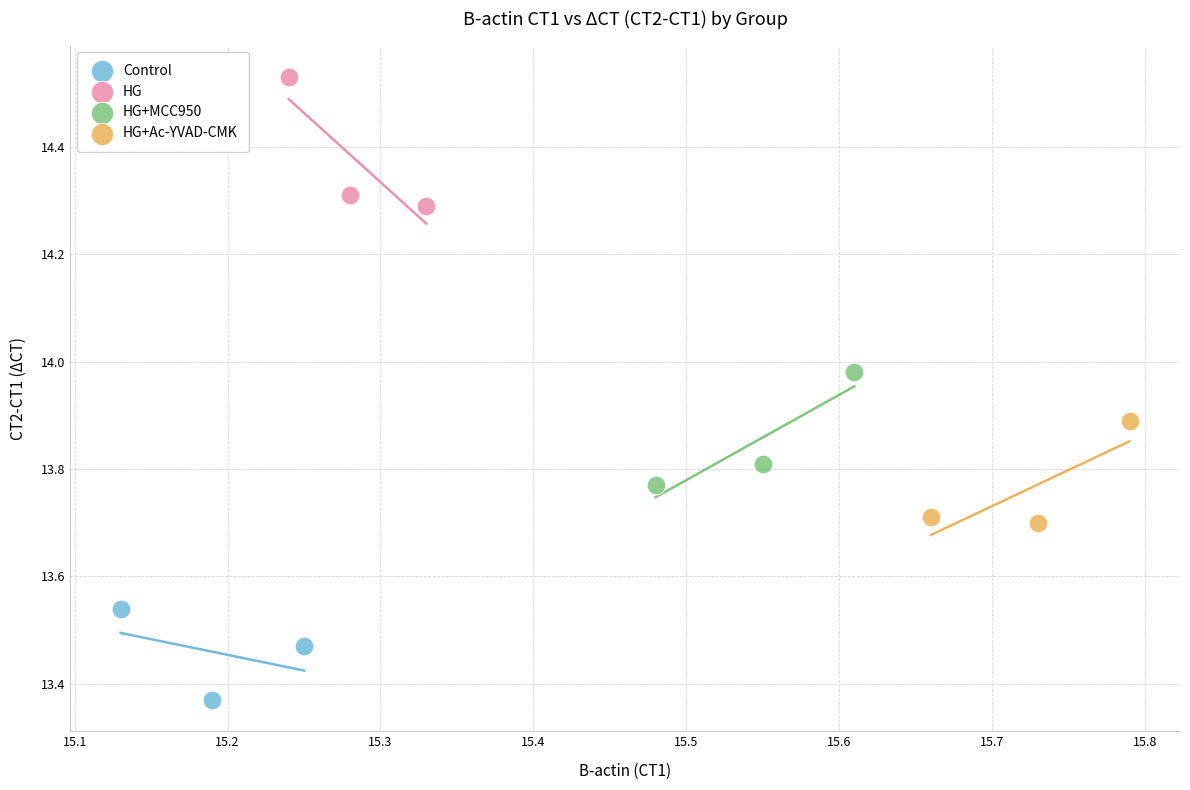

Which series has the widest spread of Y values?

HG